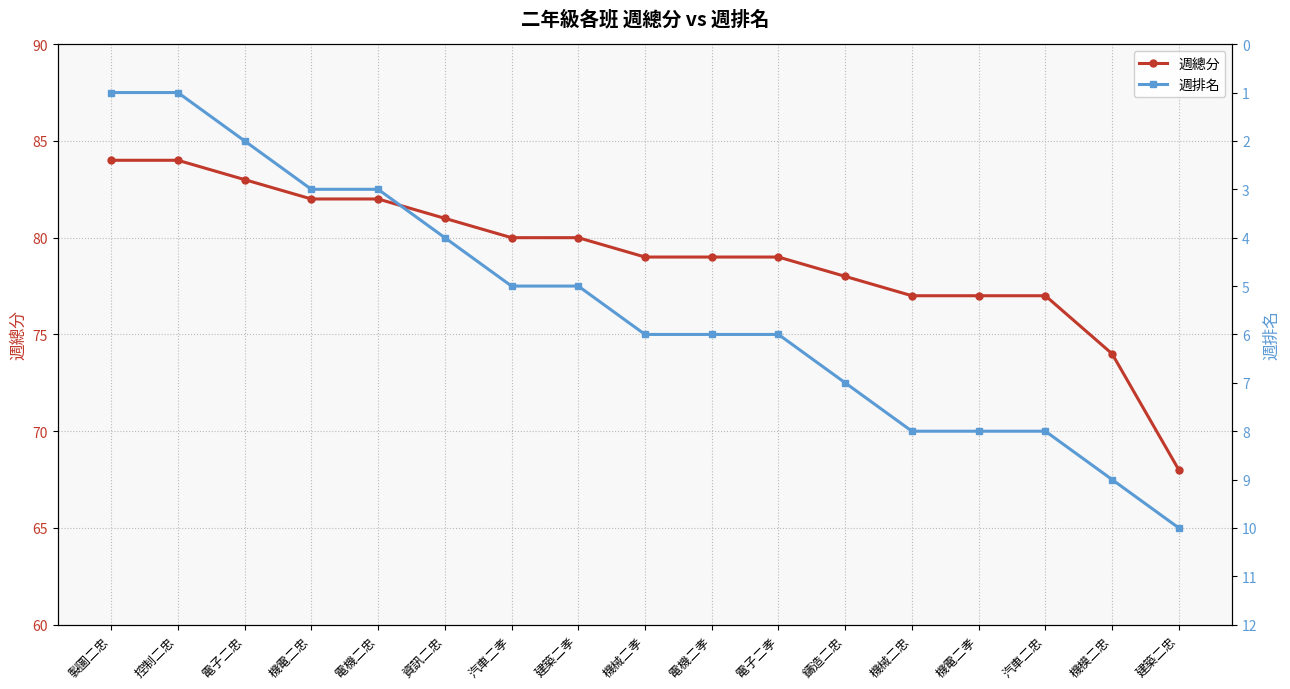

What is the highest value of the 週總分 series?

84